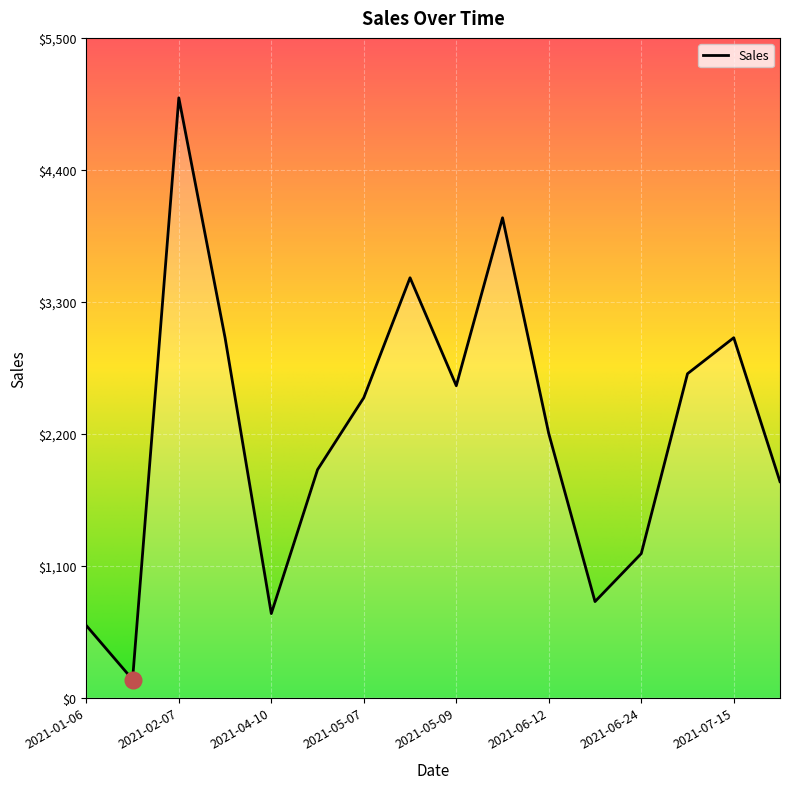

What is the maximum value shown in the chart?

5000